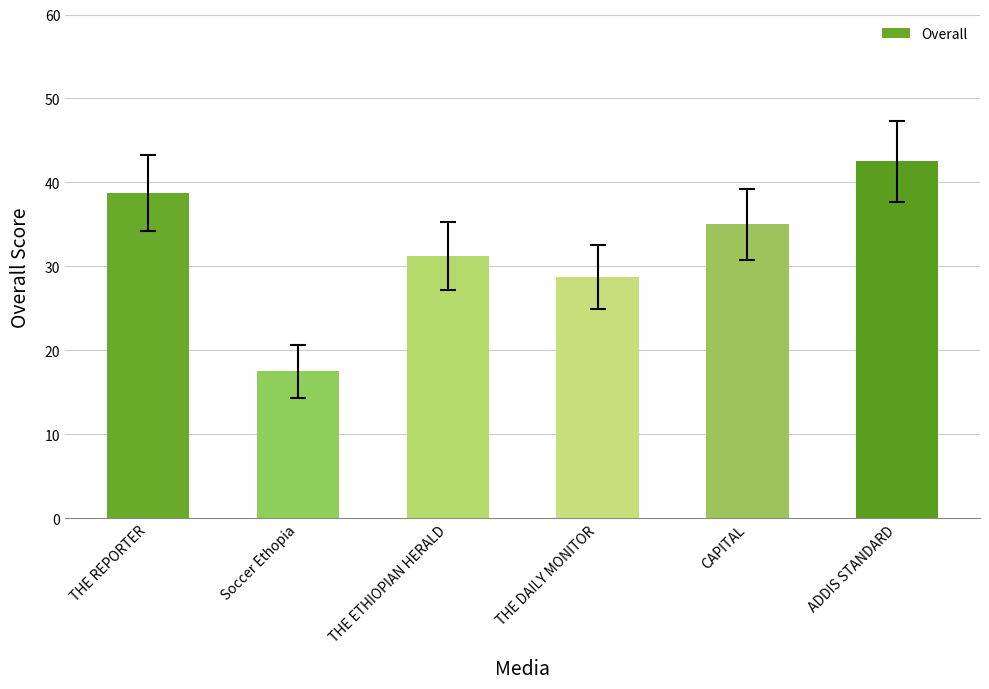

List the labels in order of value, smallest first.

Soccer Ethopia, THE DAILY MONITOR, THE ETHIOPIAN HERALD, CAPITAL, THE REPORTER, ADDIS STANDARD